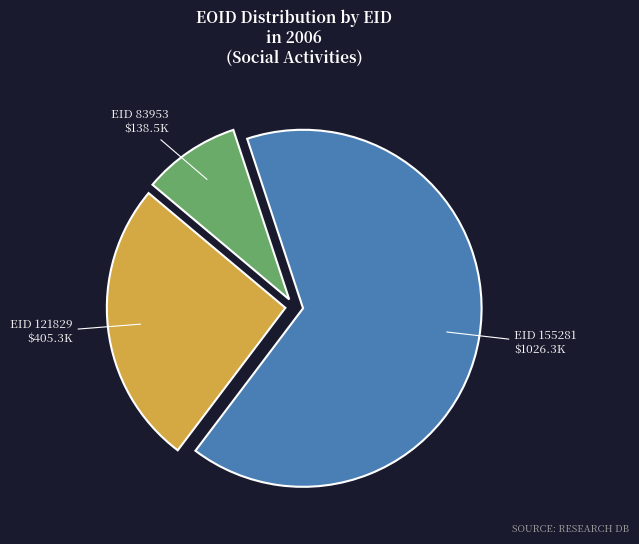

Count the number of slices in the pie.

3